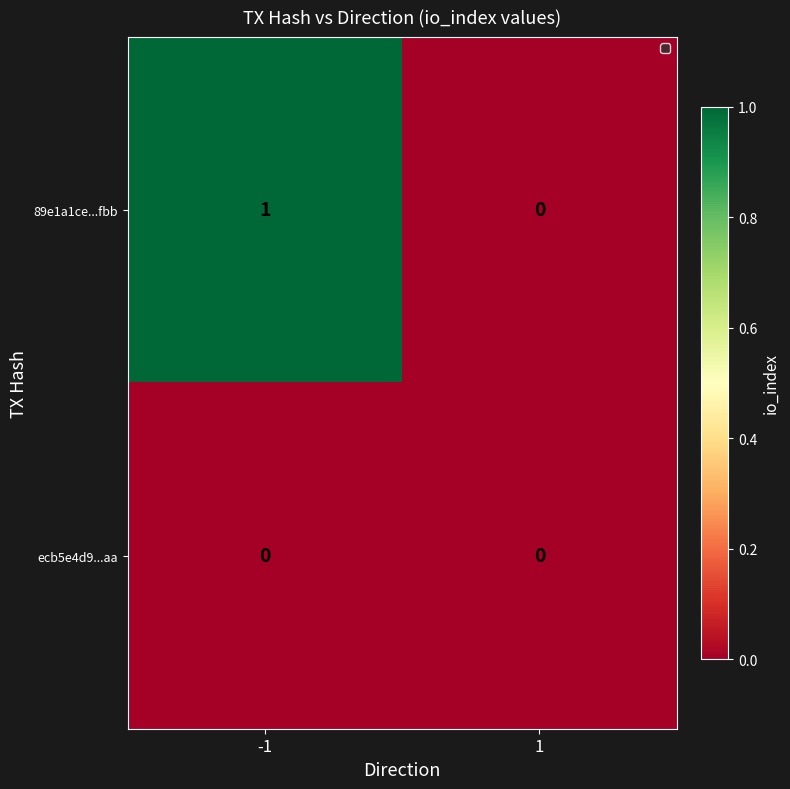

At -1, list the series in order from largest to smallest.

89e1a1ce...fbb, ecb5e4d9...aa